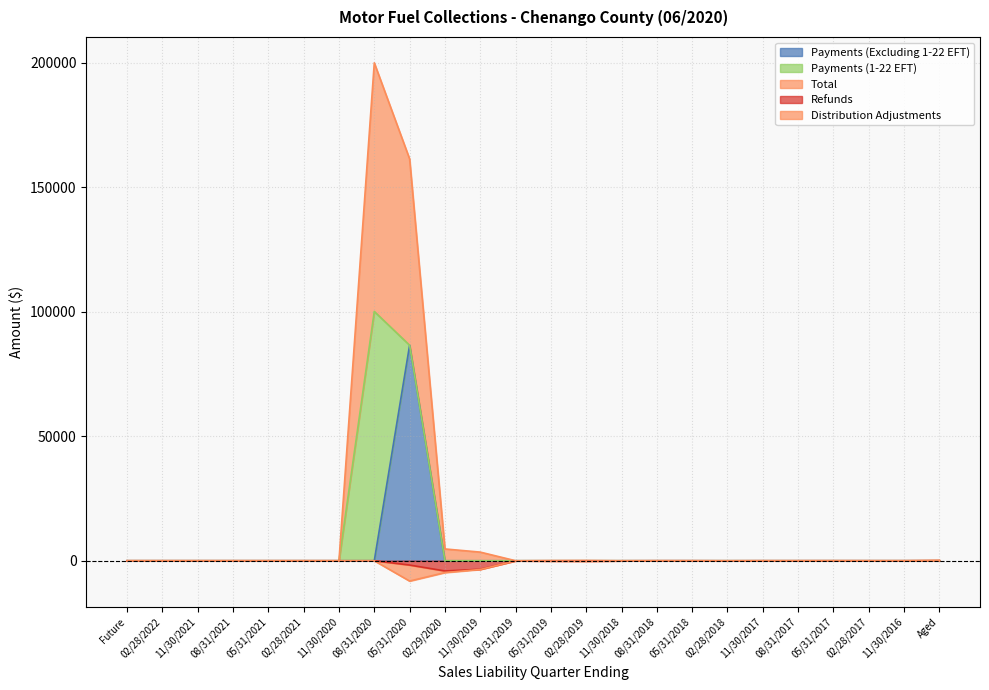

The Payments (Excluding 1-22 EFT) series shows 33532.3 at 05/31/2021. True or false?

False